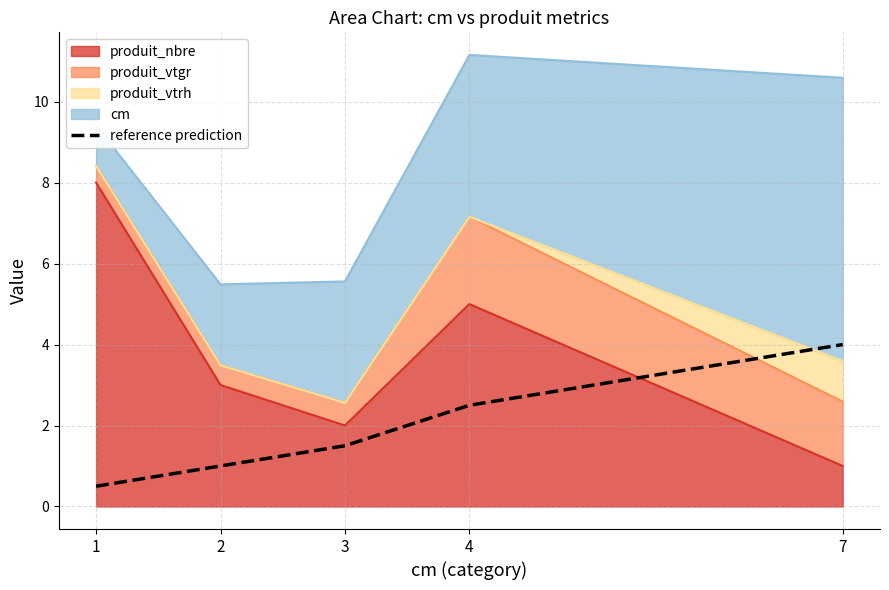

Approximately how many times larger is the value at 1 compared to 4?

0.2